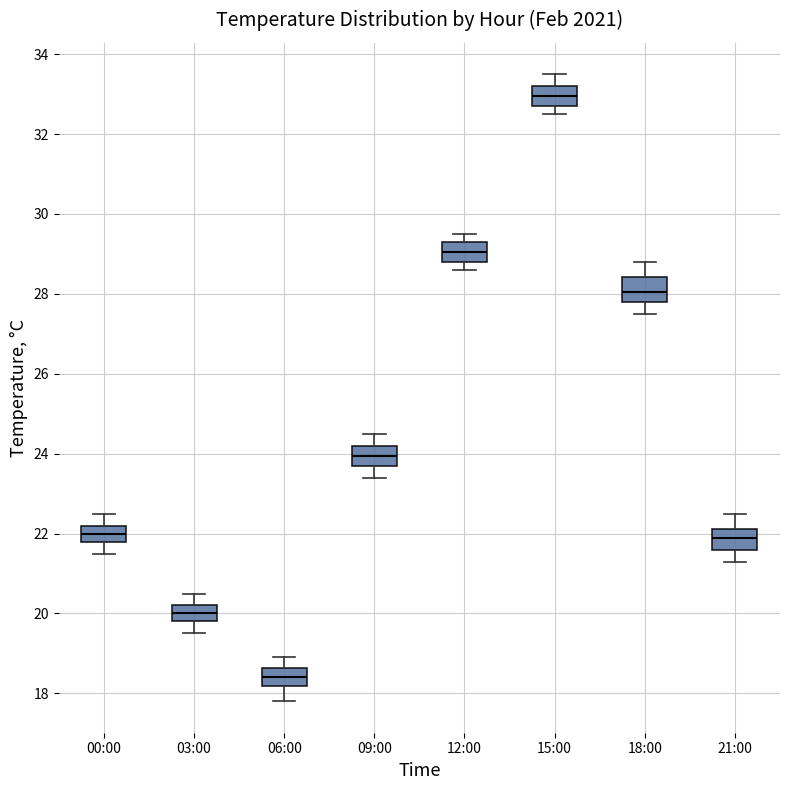

Reading left to right, transcribe this box plot: for each box, give where its median line is, the range the box spans, and where its two whiskers end, as read against the y-axis. The values are not printed on the chart, so give them approximately, as read against the axis.

00:00: median 22.0, box 21.8 to 22.2, whiskers 21.6 to 22.6
03:00: median 20.0, box 19.8 to 20.2, whiskers 19.6 to 20.6
06:00: median 18.4, box 18.2 to 18.6, whiskers 17.8 to 19.0
09:00: median 24.0, box 23.8 to 24.2, whiskers 23.4 to 24.6
12:00: median 29.0, box 28.8 to 29.4, whiskers 28.6 to 29.6
15:00: median 33.0, box 32.8 to 33.2, whiskers 32.6 to 33.6
18:00: median 28.0, box 27.8 to 28.4, whiskers 27.6 to 28.8
21:00: median 22.0, box 21.6 to 22.2, whiskers 21.4 to 22.6